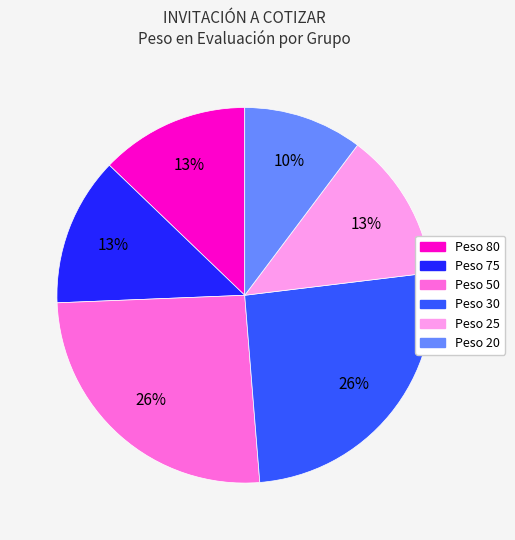

Which category has the smallest portion of the pie?

Peso 20